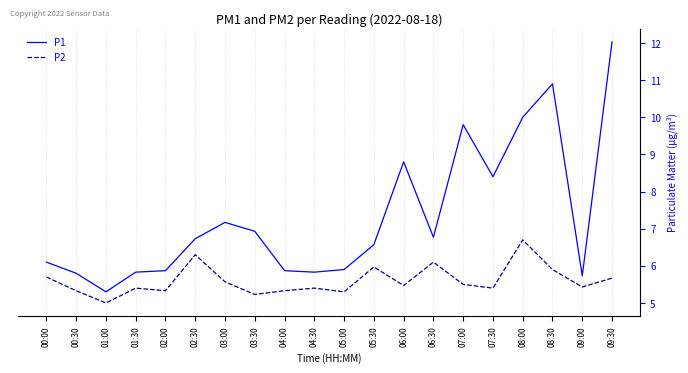

Does the chart display data point markers on the line(s)?

No